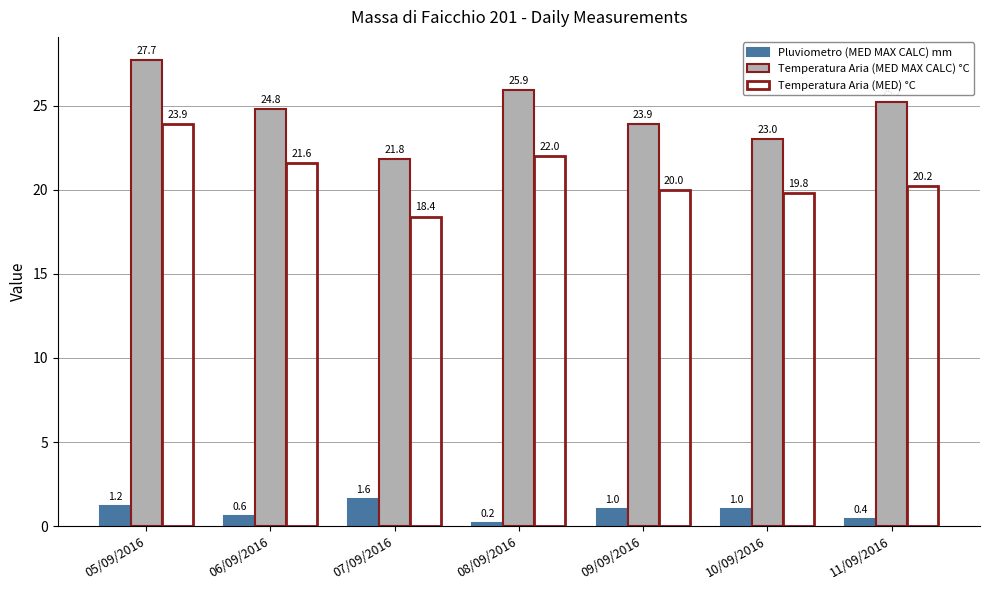

Between 07/09/2016 and 08/09/2016, which series saw the biggest shift?

Temperatura Aria (MED MAX CALC) °C